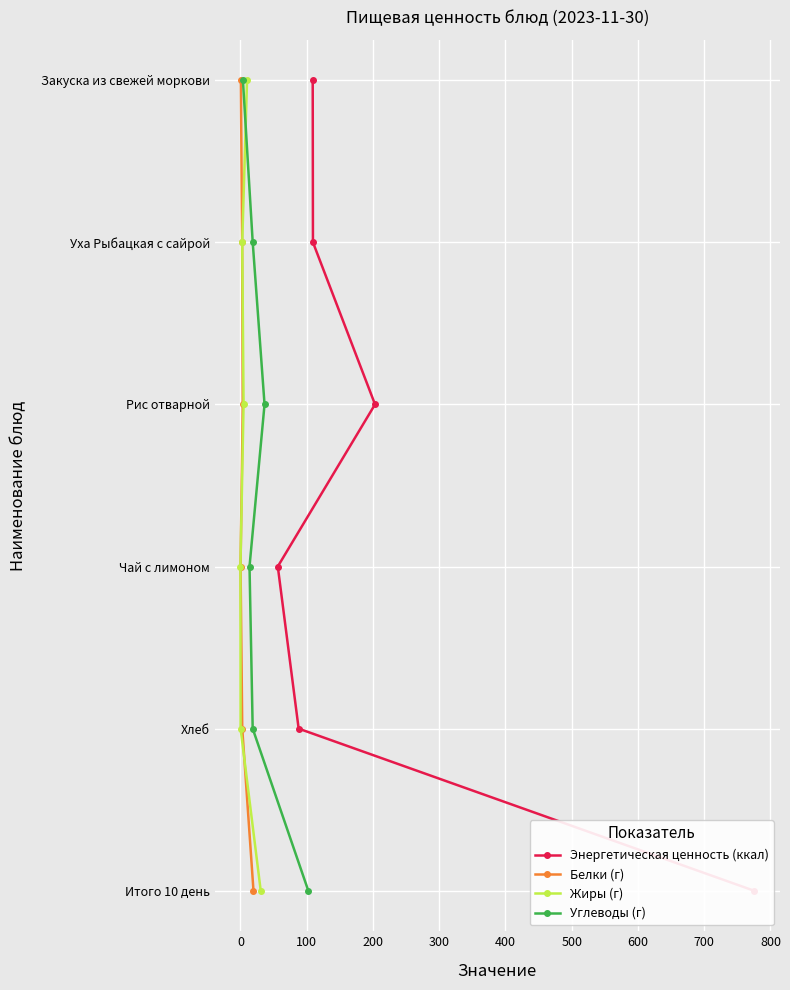

Which series has the largest range (max minus min)?

Энергетическая ценность (ккал)